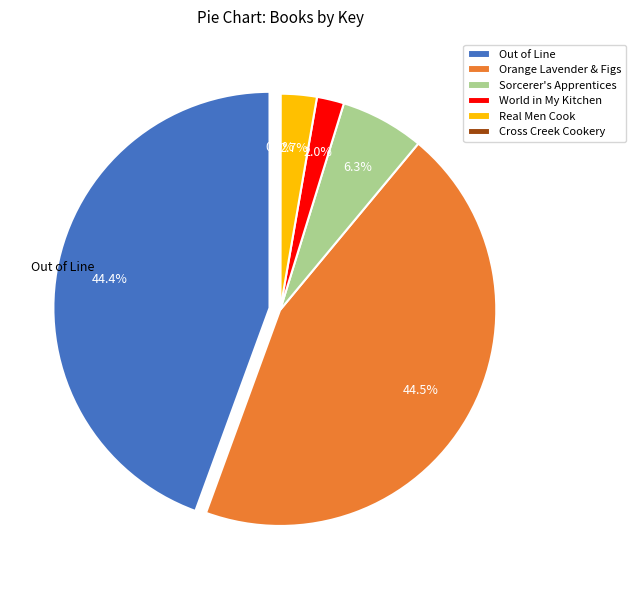

Combined, do Cross Creek Cookery and Orange Lavender & Figs account for over 50%?

No